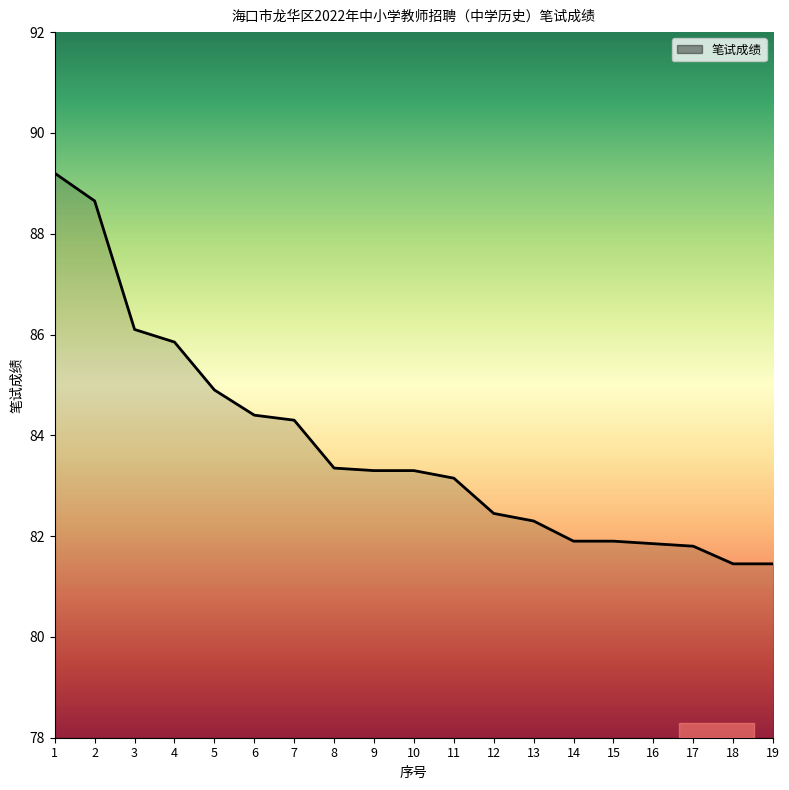

What is the minimum value shown in the chart?

81.5